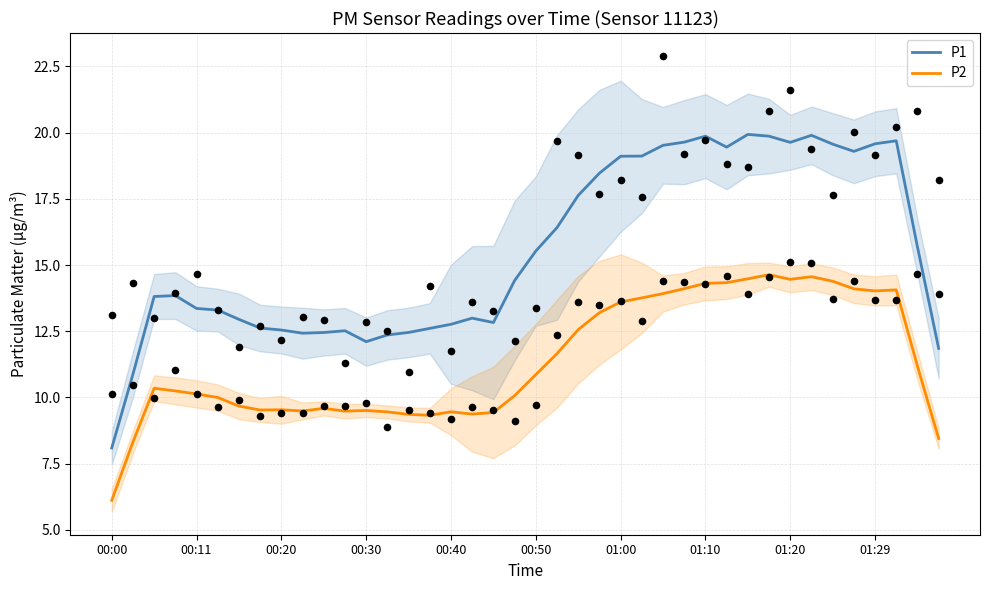

Which series has the largest total across all categories?

P1